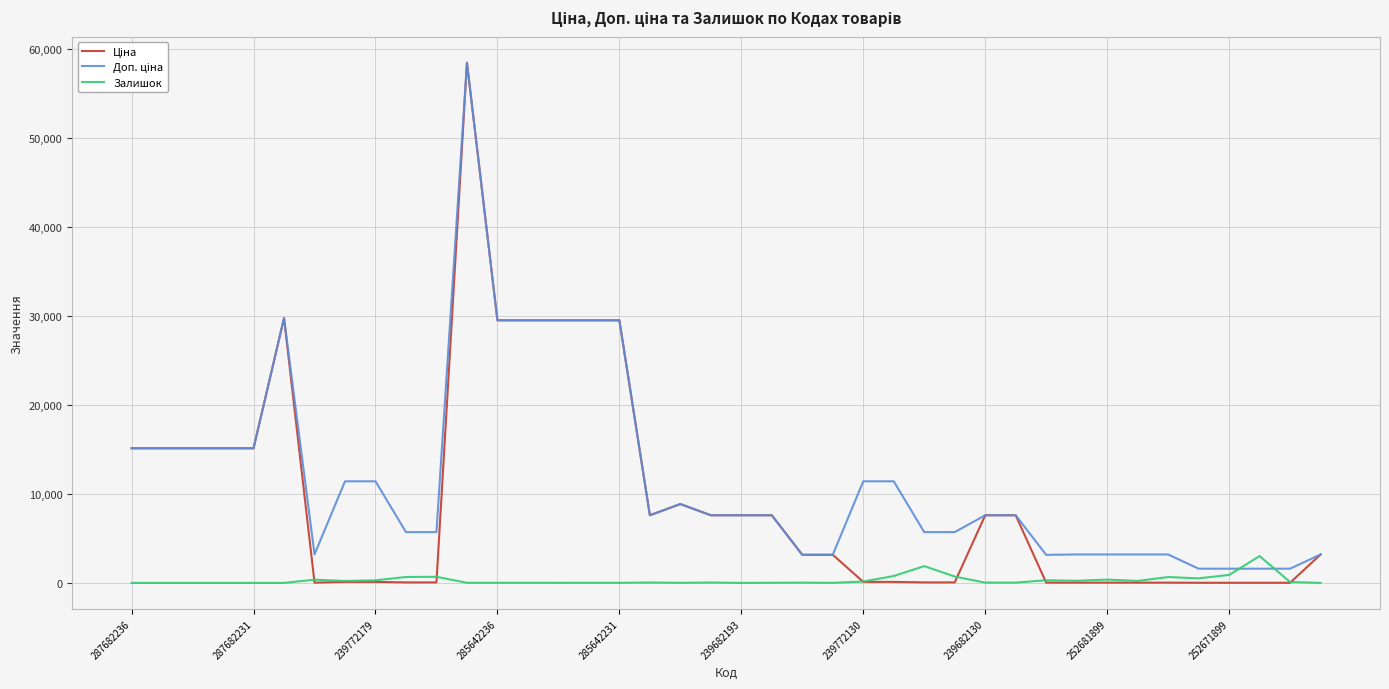

What is the maximum value shown in the chart?

58426.5